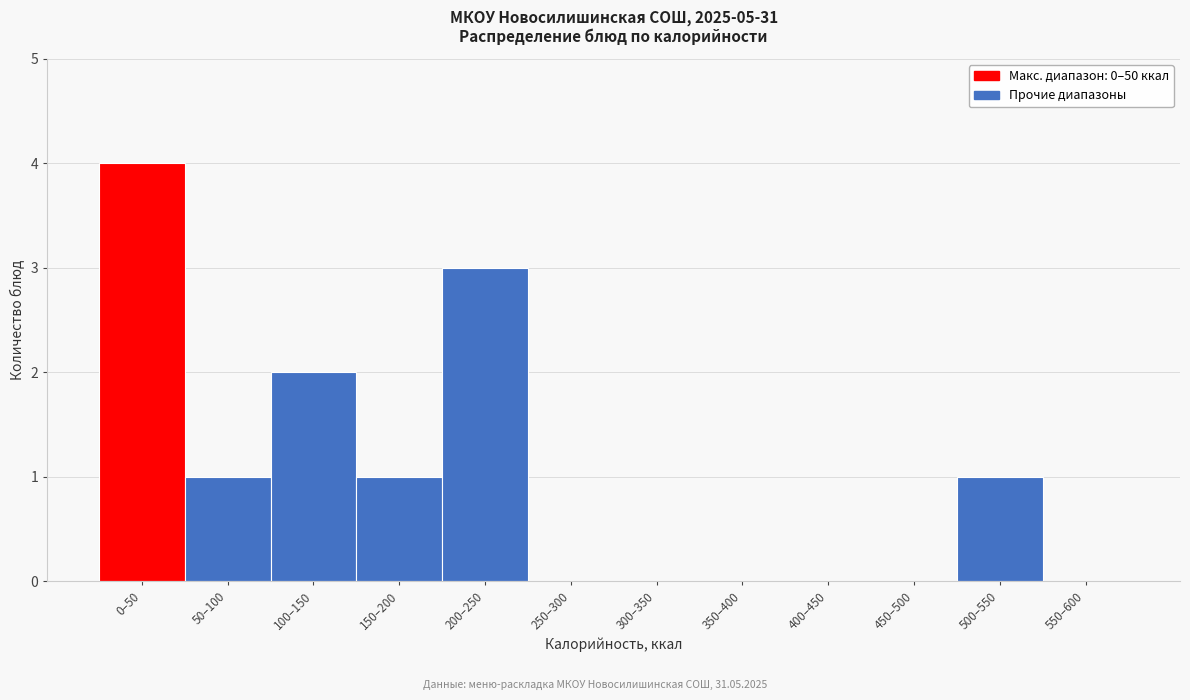

Reading left to right, transcribe all the data shown in this chart.

0–50=4	50–100=1	100–150=2	150–200=1	200–250=3	250–300=0	300–350=0	350–400=0	400–450=0	450–500=0	500–550=1	550–600=0